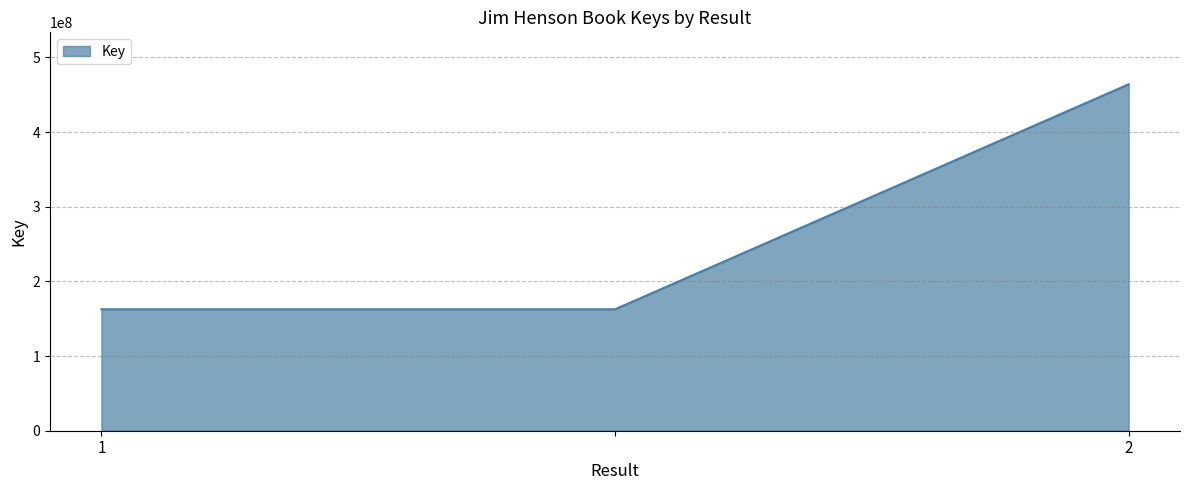

Reading left to right, extract all data points from this chart.

162620154	162620154	463926001